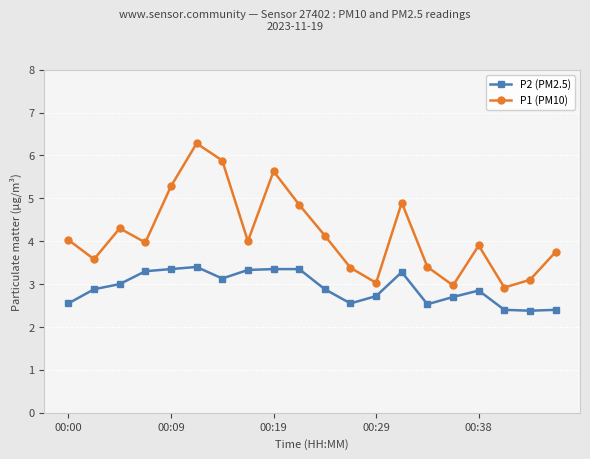

In P1 (PM10), how many points are higher than both neighbors (excluding endpoints)?

5